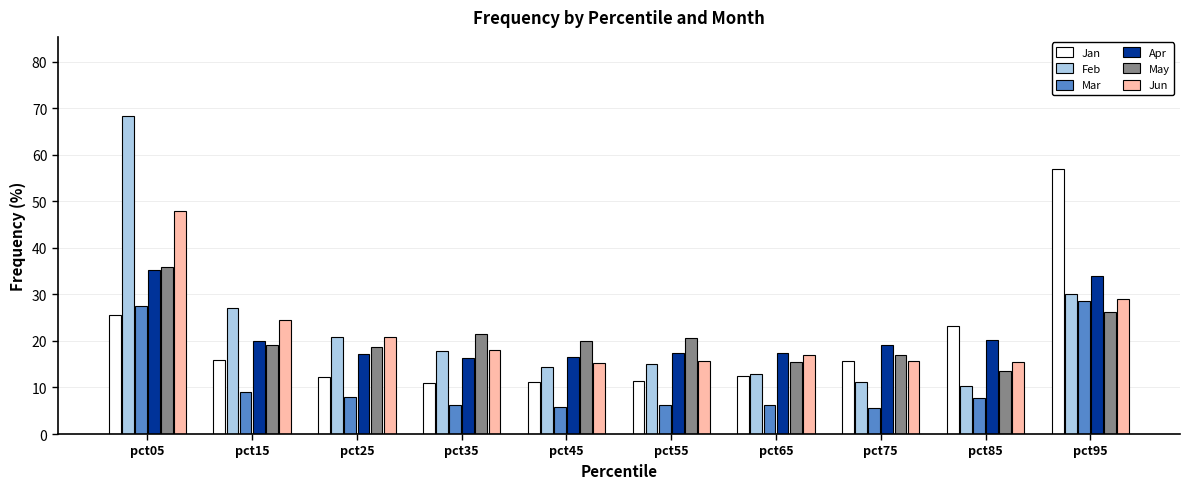

Which category has the highest value in the Jan series?

pct95